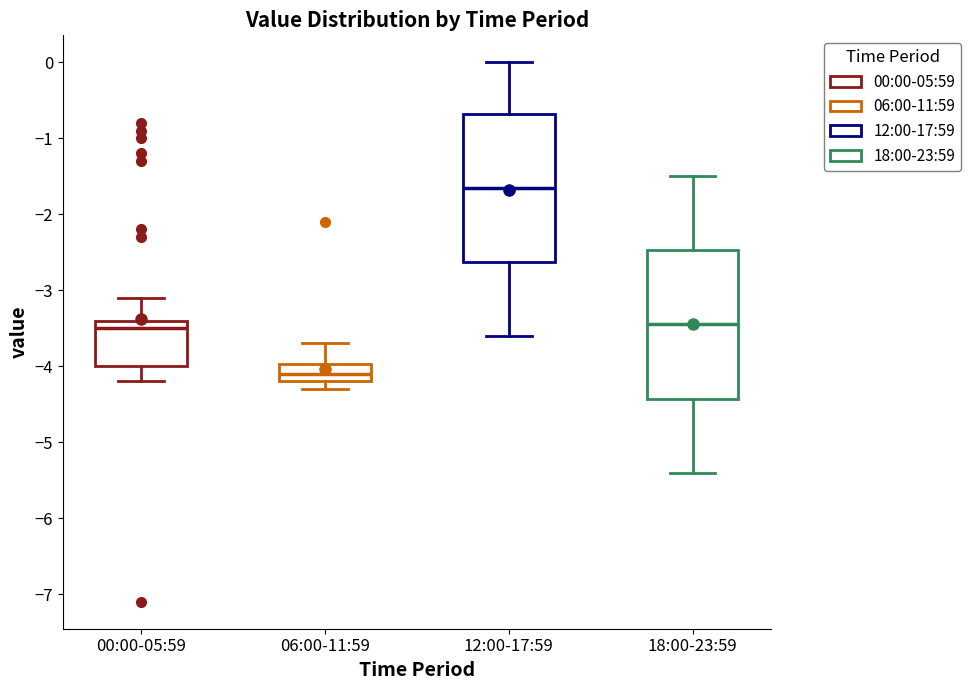

Which box's median line is the highest?

12:00-17:59